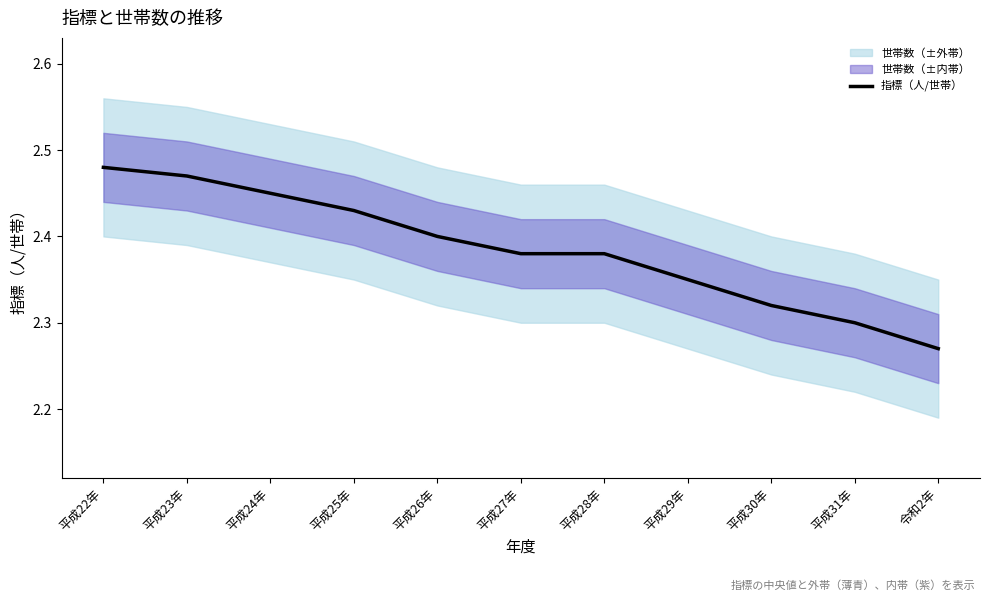

True or false: the data has more than 1 interior local peaks.

False